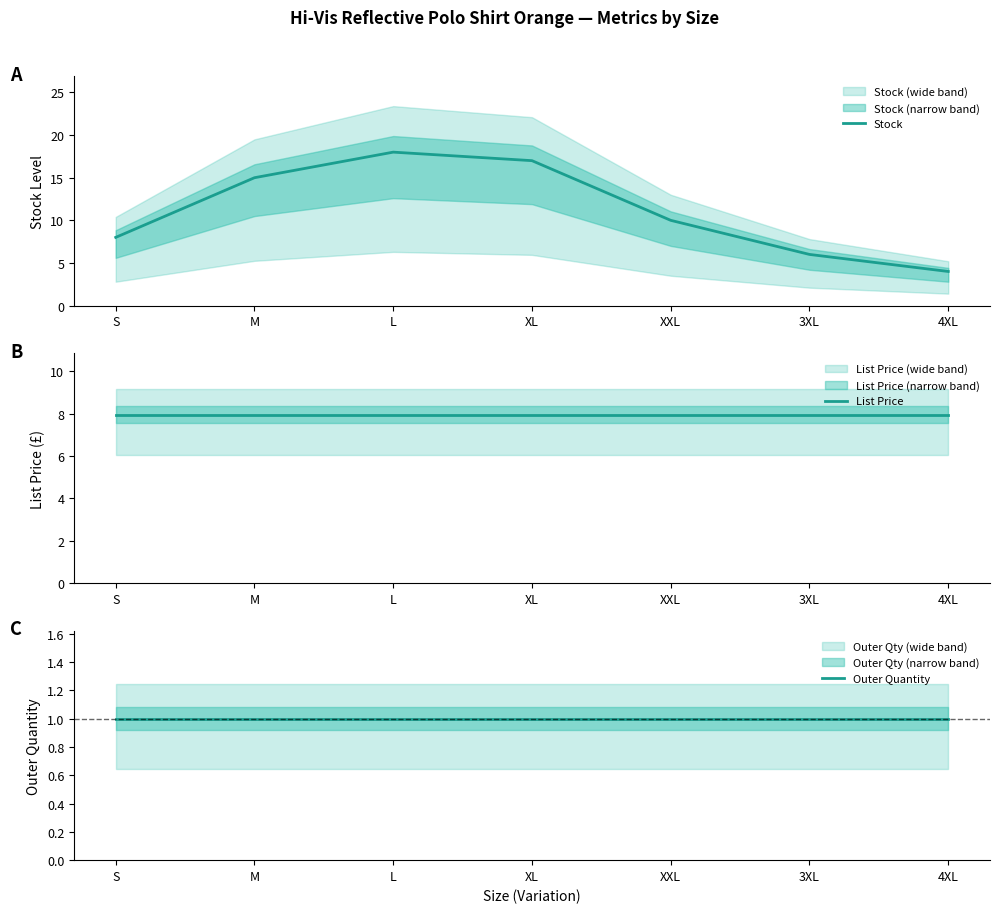

Where is Stock nearest to the value 11?

XXL